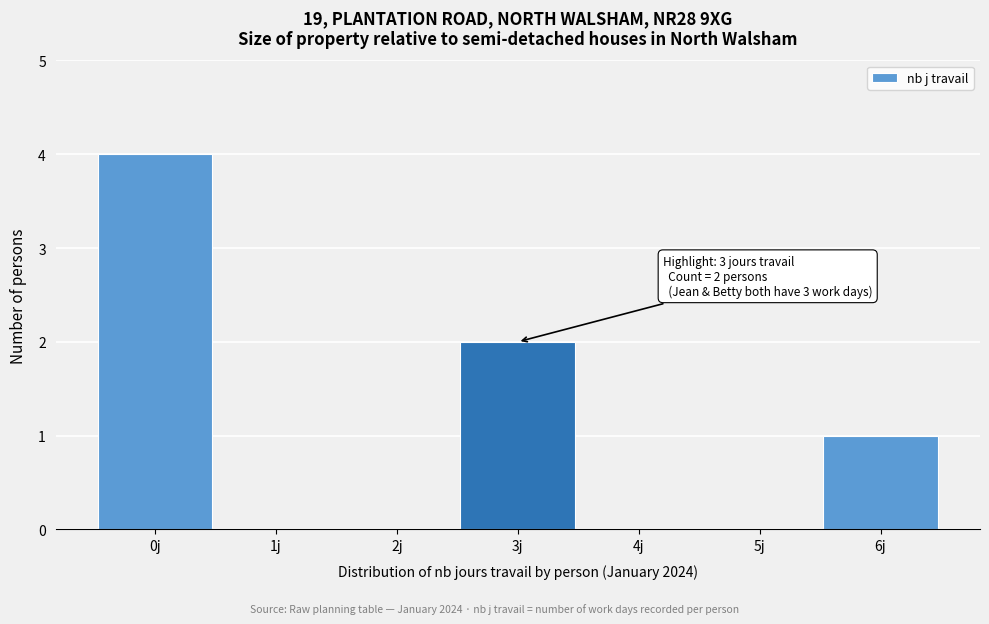

Which range on the x-axis has the tallest bar?

-0.5 to 0.5